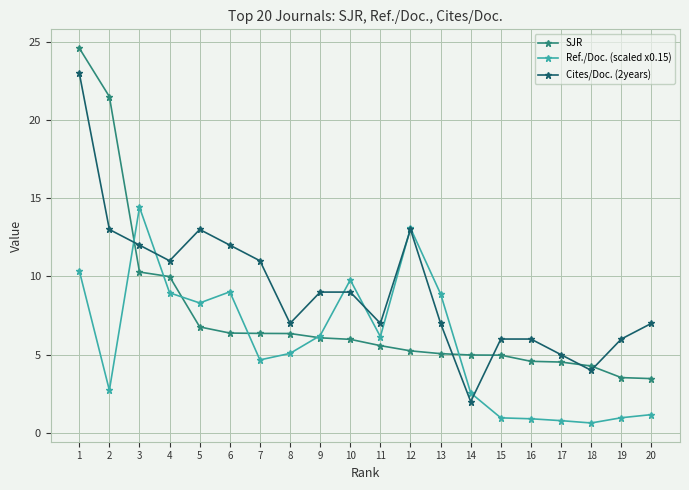

What is the difference between the maximum and minimum values in the Ref./Doc. (scaled x0.15) series?

13.8